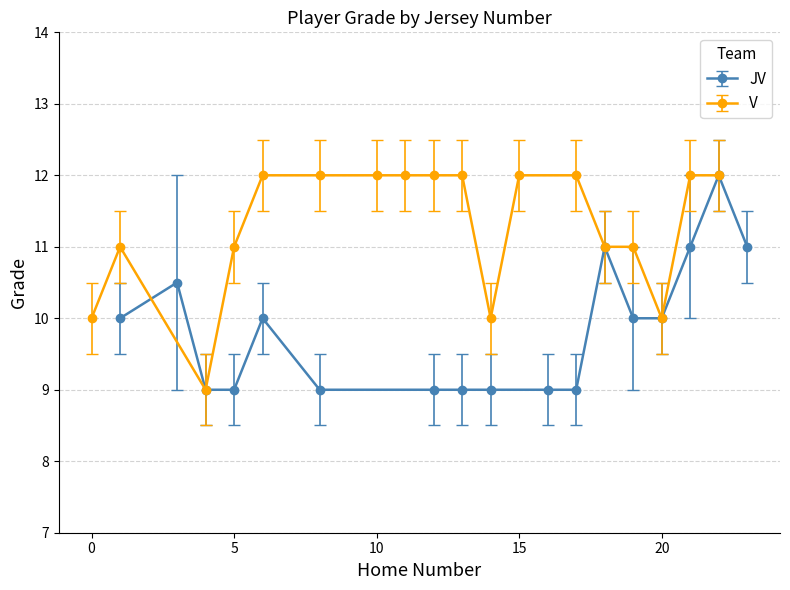

Reading left to right, list all the values displayed in this chart.

10	11	9	11	12	12	12	12	12	12	10	12	12	11	11	10	12	12